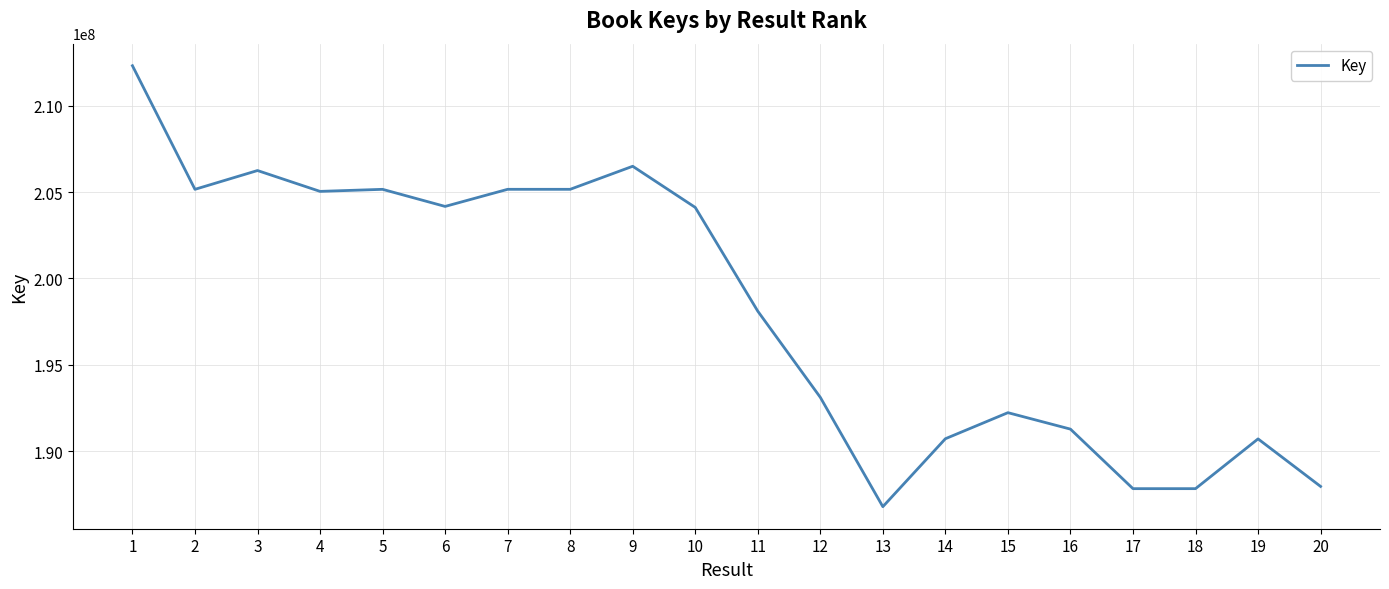

What is the maximum value shown in the chart?

212315218